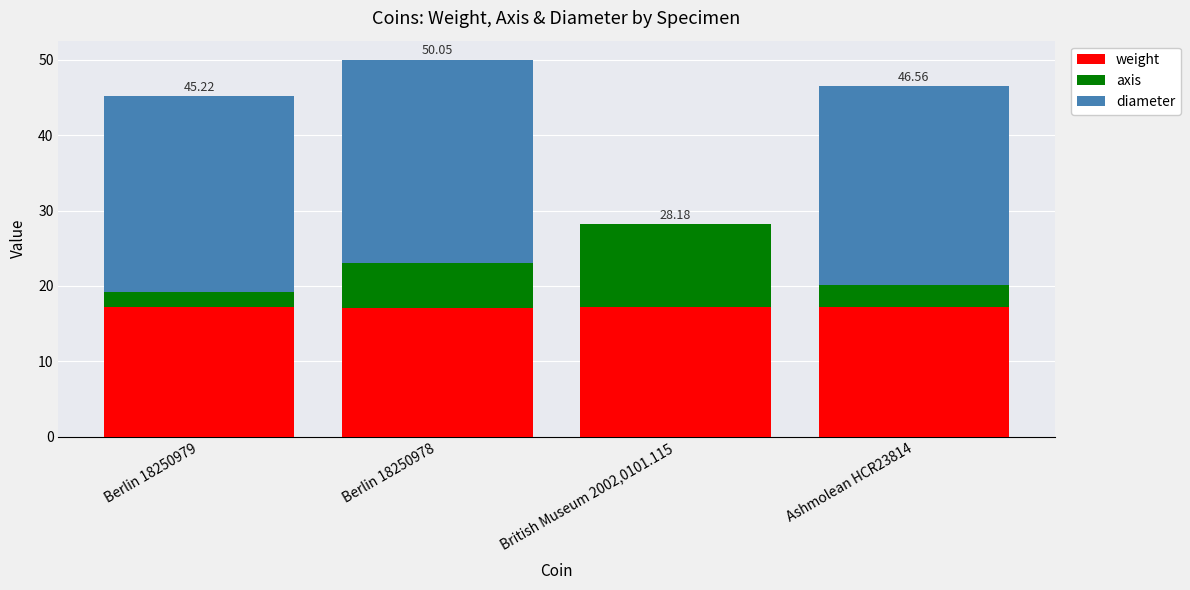

What are all the series names shown in the legend?

weight, axis, diameter